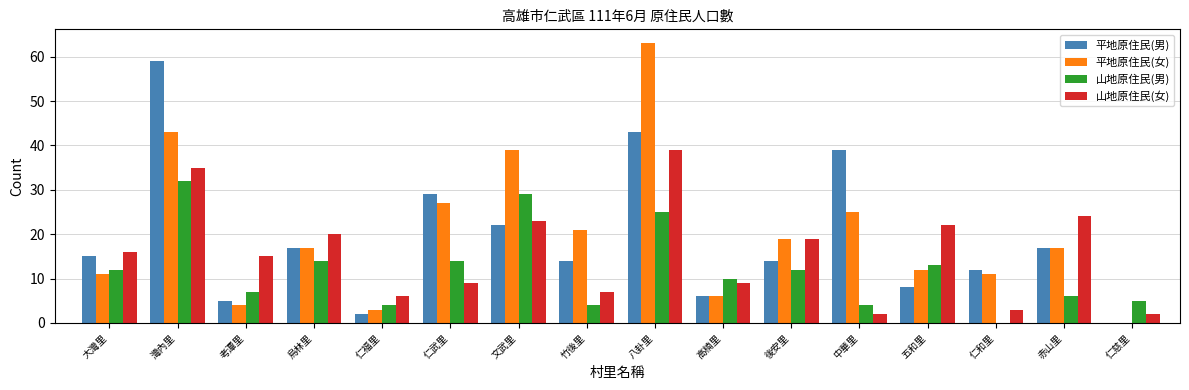

Reading left to right, extract all data points from this chart.

平地原住民(男): 15	59	5	17	2	29	22	14	43	6	14	39	8	12	17	0
平地原住民(女): 11	43	4	17	3	27	39	21	63	6	19	25	12	11	17	0
山地原住民(男): 12	32	7	14	4	14	29	4	25	10	12	4	13	0	6	5
山地原住民(女): 16	35	15	20	6	9	23	7	39	9	19	2	22	3	24	2